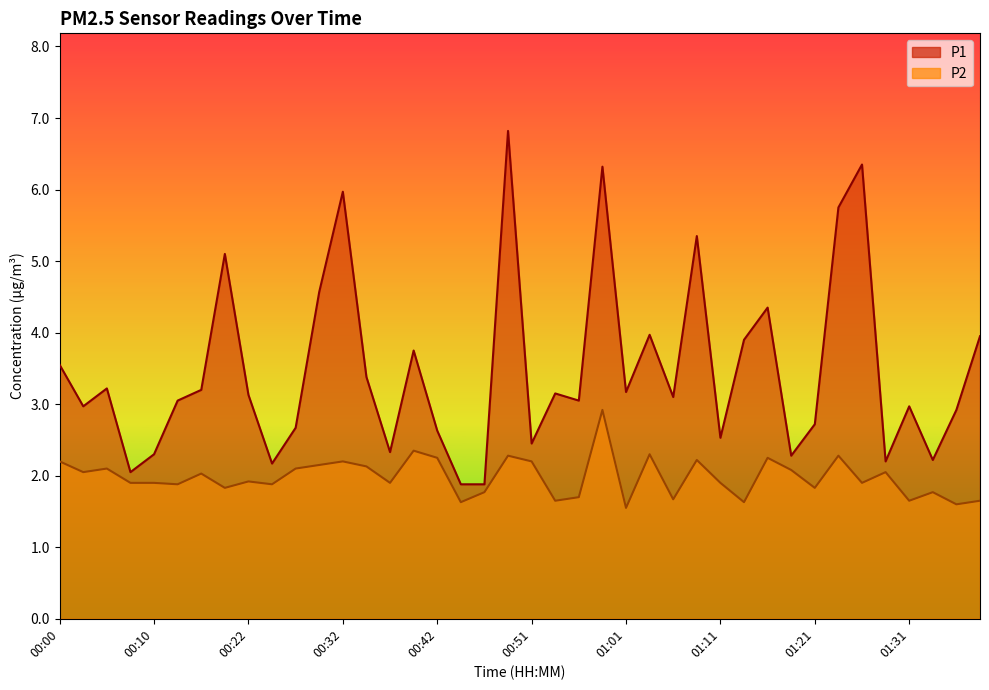

Which series has the largest total across all categories?

P1